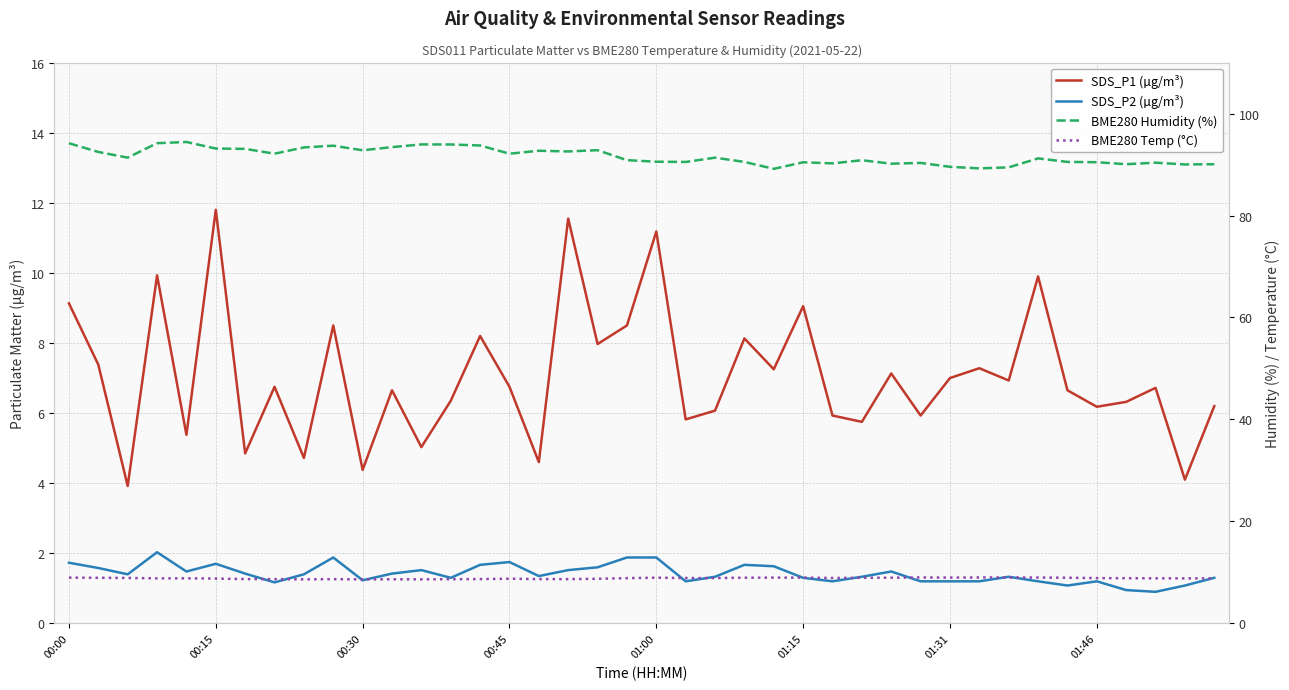

Reading left to right, list all the values displayed in this chart.

SDS_P1 (µg/m³): 9.1	7.4	3.9	9.9	5.4	11.8	4.8	6.8	4.7	8.5	4.4	6.7	5.0	6.3	8.2	6.8	4.6	11.6	8.0	8.5	11.2	5.8	6.1	8.1	7.2	9.1	5.9	5.8	7.1	5.9	7.0	7.3	6.9	9.9	6.7	6.2	6.3	6.7	4.1	6.2
SDS_P2 (µg/m³): 1.7	1.6	1.4	2.0	1.5	1.7	1.4	1.2	1.4	1.9	1.2	1.4	1.5	1.3	1.7	1.8	1.4	1.5	1.6	1.9	1.9	1.2	1.3	1.7	1.6	1.3	1.2	1.3	1.5	1.2	1.2	1.2	1.3	1.2	1.1	1.2	0.9	0.9	1.1	1.3
BME280 Humidity (%): 94.2	92.5	91.4	94.2	94.4	93.1	93.1	92.1	93.4	93.7	92.8	93.4	94.0	93.9	93.7	92.1	92.7	92.6	92.8	90.9	90.6	90.5	91.3	90.5	89.2	90.5	90.2	90.8	90.2	90.3	89.6	89.2	89.5	91.2	90.5	90.5	90.1	90.4	90.0	90.1
BME280 Temp (°C): 9.0	8.9	8.9	8.8	8.8	8.8	8.7	8.7	8.6	8.7	8.6	8.7	8.6	8.7	8.7	8.8	8.7	8.7	8.8	8.9	9.0	8.9	8.9	9.0	9.0	9.0	8.9	8.9	9.0	9.0	9.0	9.0	9.0	9.0	8.9	8.9	8.9	8.8	8.8	8.8